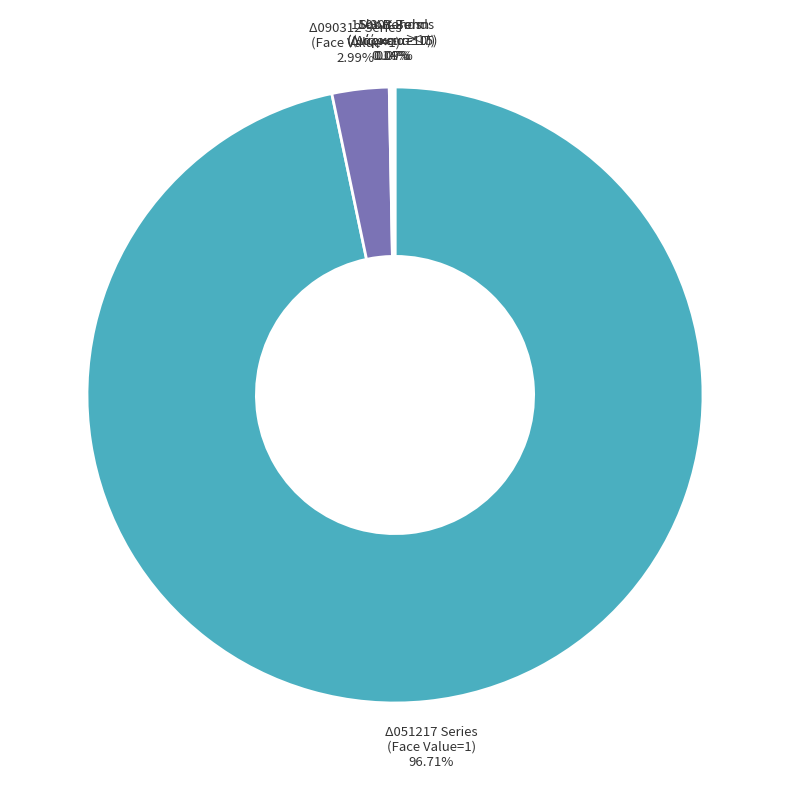

Which has a higher value, Δ090312 Series (Face Value=1) or Δ051217 Series (Face Value=1)?

Δ051217 Series (Face Value=1)